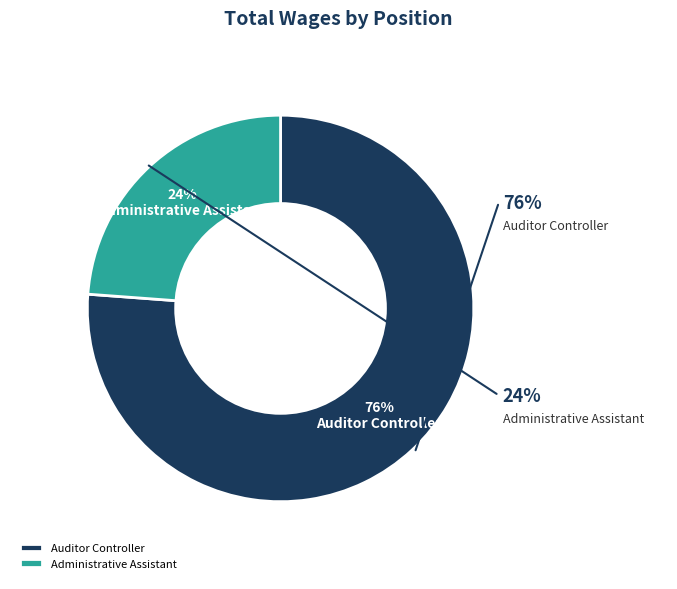

Which category has the biggest portion of the pie?

Auditor Controller